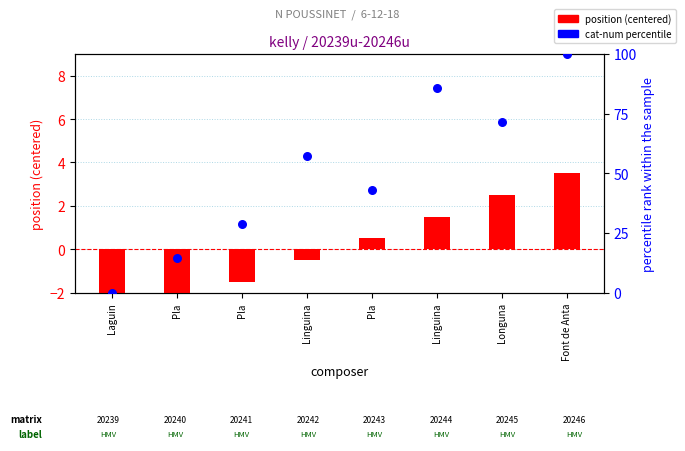

What are all the series names shown in the legend?

position (centered), cat-num percentile